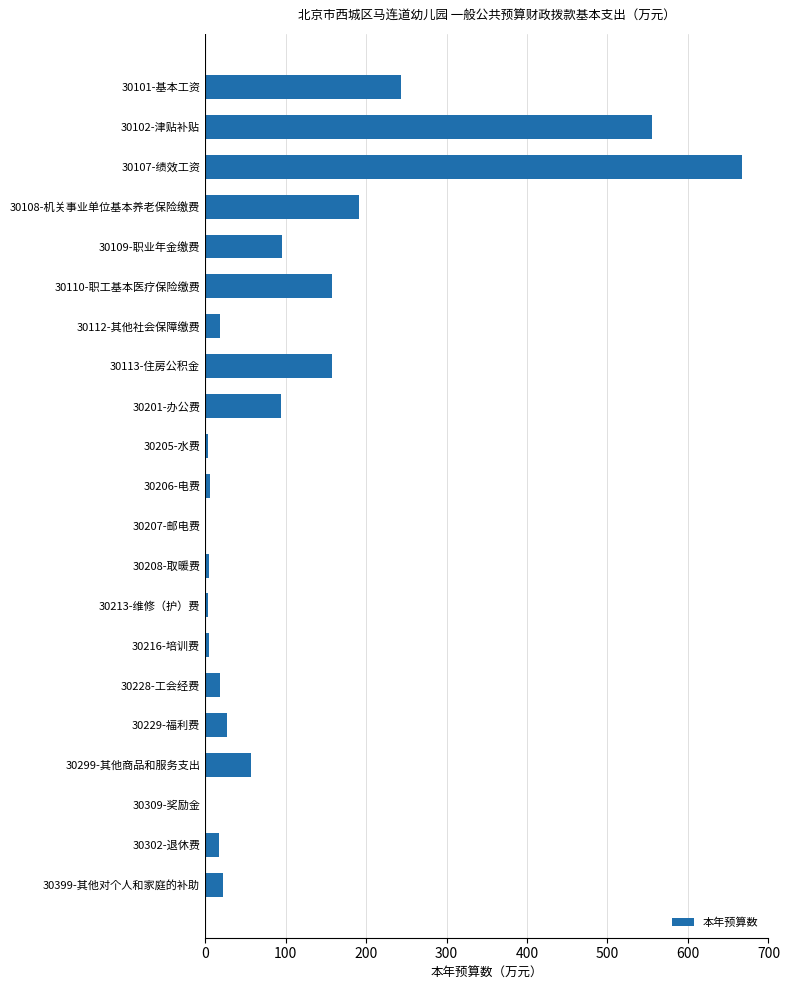

What is the average value?

111.8